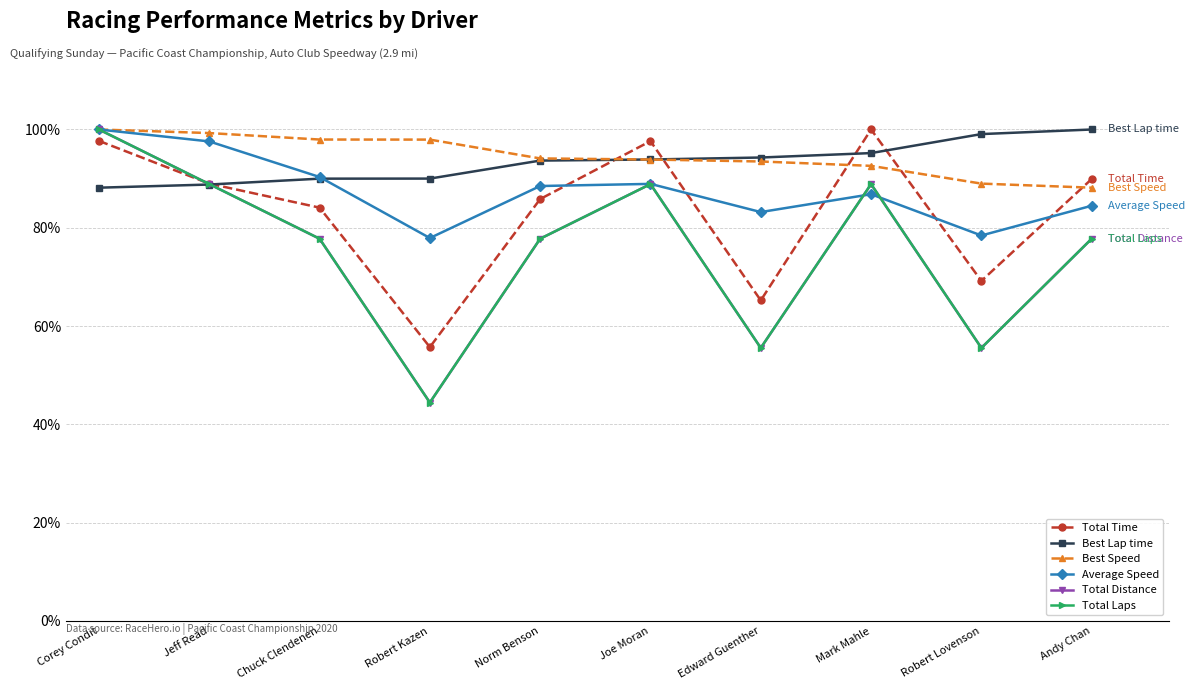

At which category is the sum across all series the highest?

Corey Condit